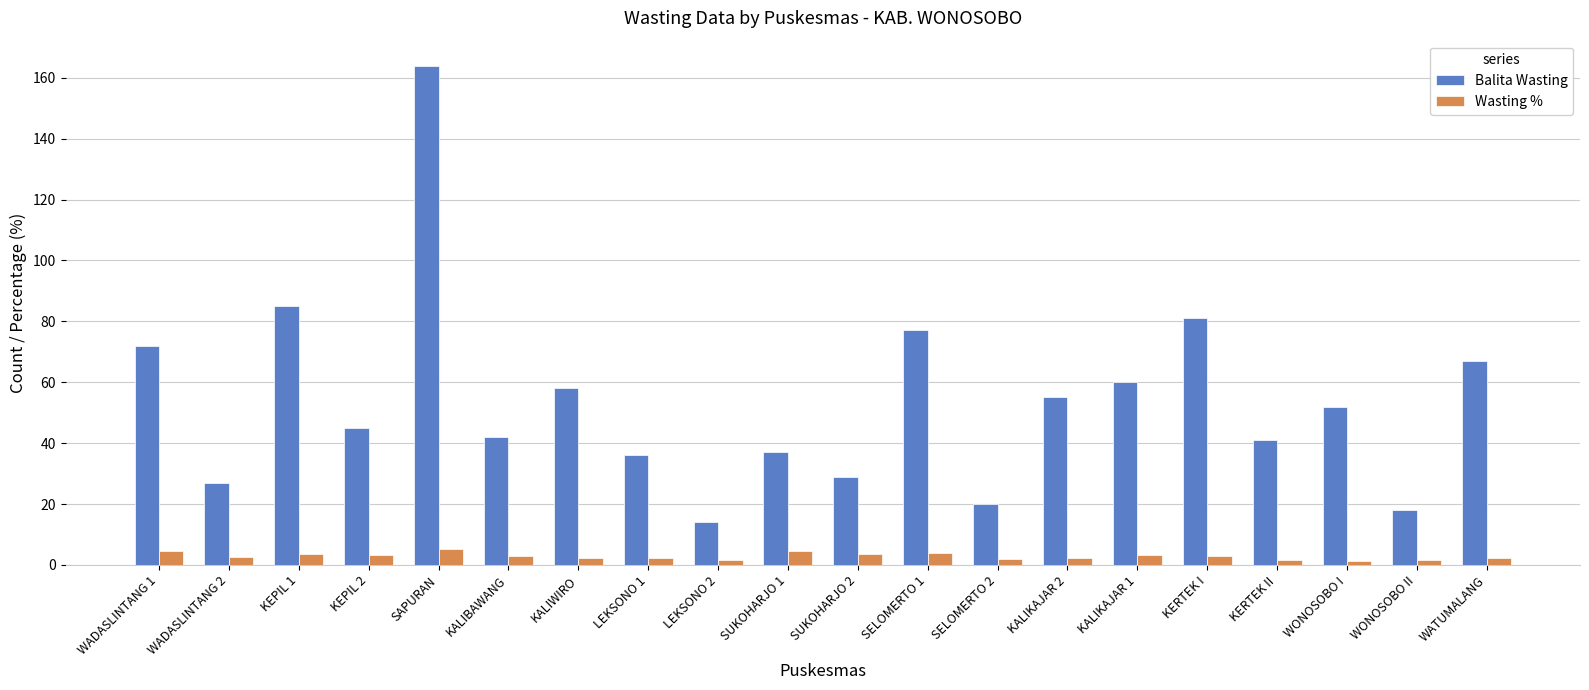

How many bars are there in total?

40